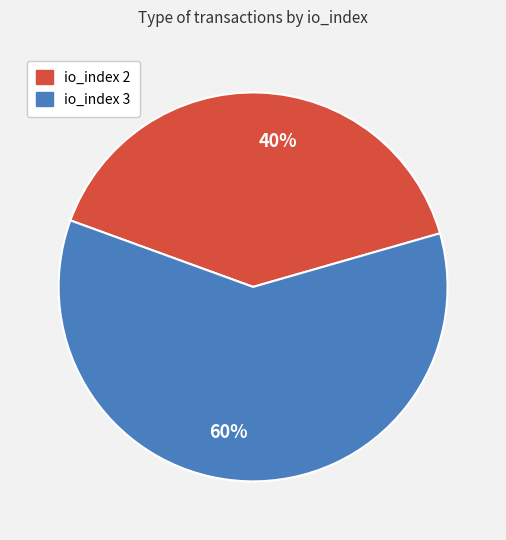

What is the ratio of the value at 40% to the value at 60%?

0.7